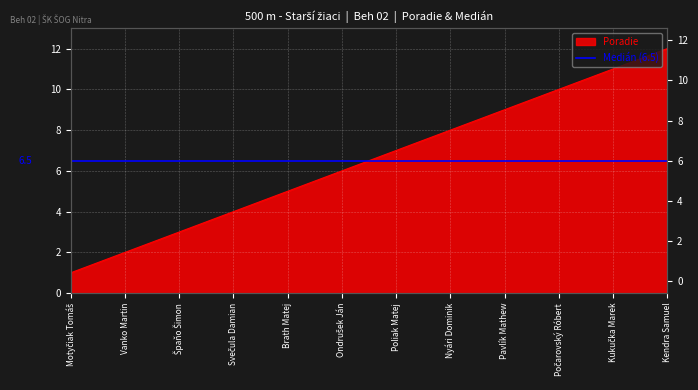

List the labels in order of value, smallest first.

Motyčiak Tomáš, Vanko Martin, Špaňo Šimon, Svečula Damian, Brath Matej, Ondrušek Ján, Poliak Matej, Nyári Dominik, Pavlík Mathew, Počarovský Róbert, Kukučka Marek, Kendra Samuel